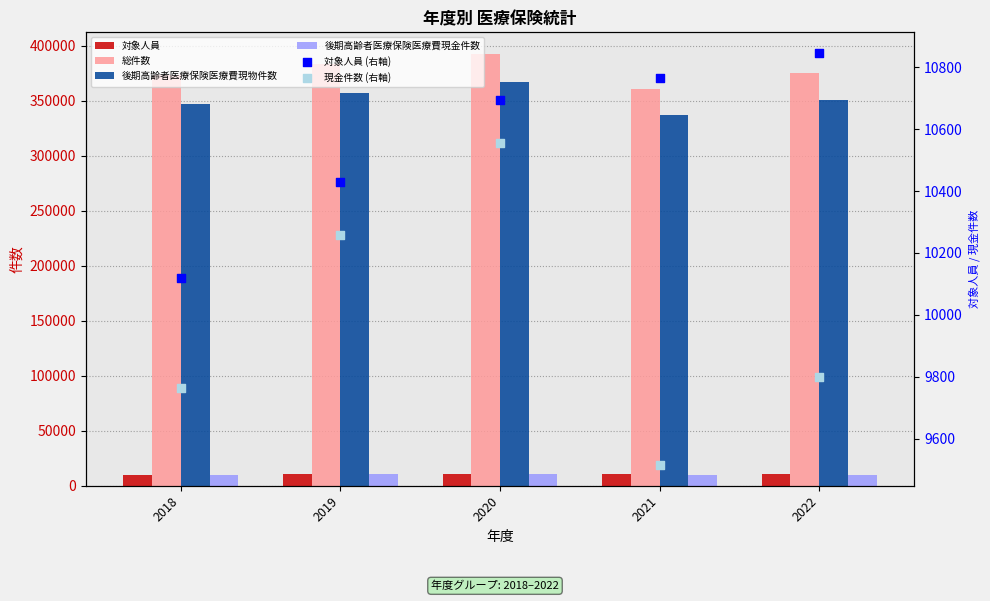

What is the total value across all series at 2021?

738936